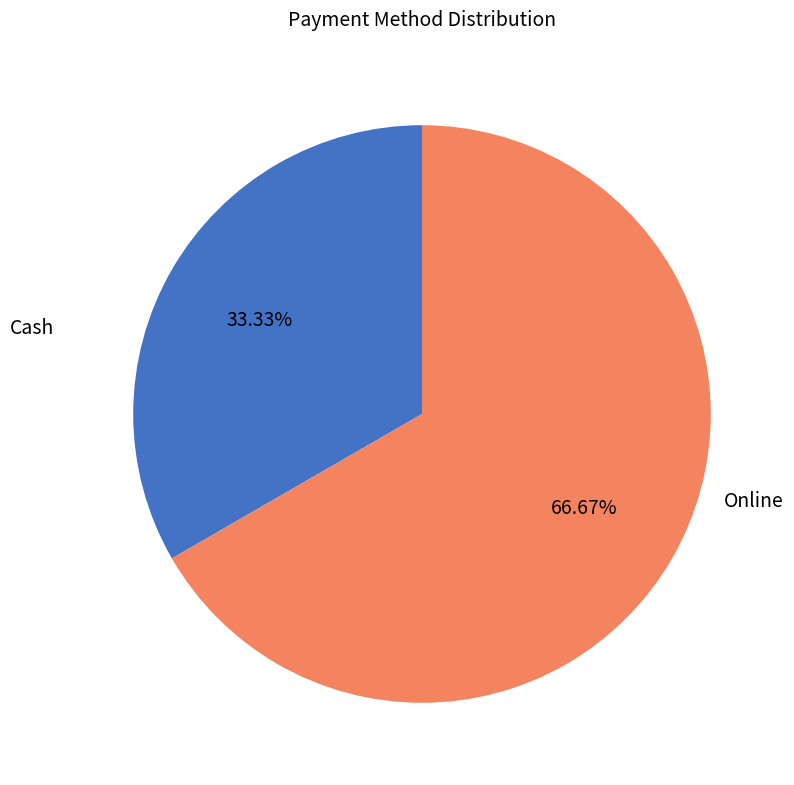

How many segments does this pie chart have?

2